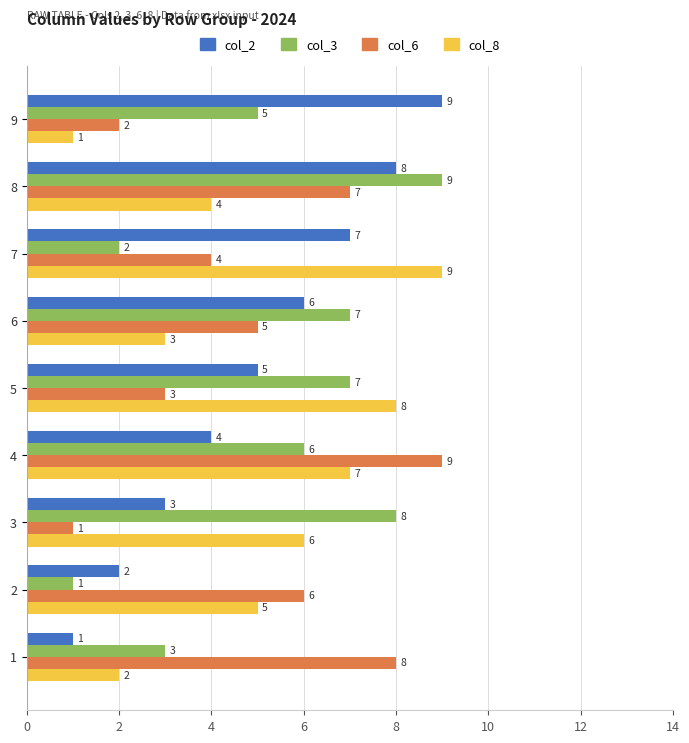

At which category is the sum across all series the highest?

8